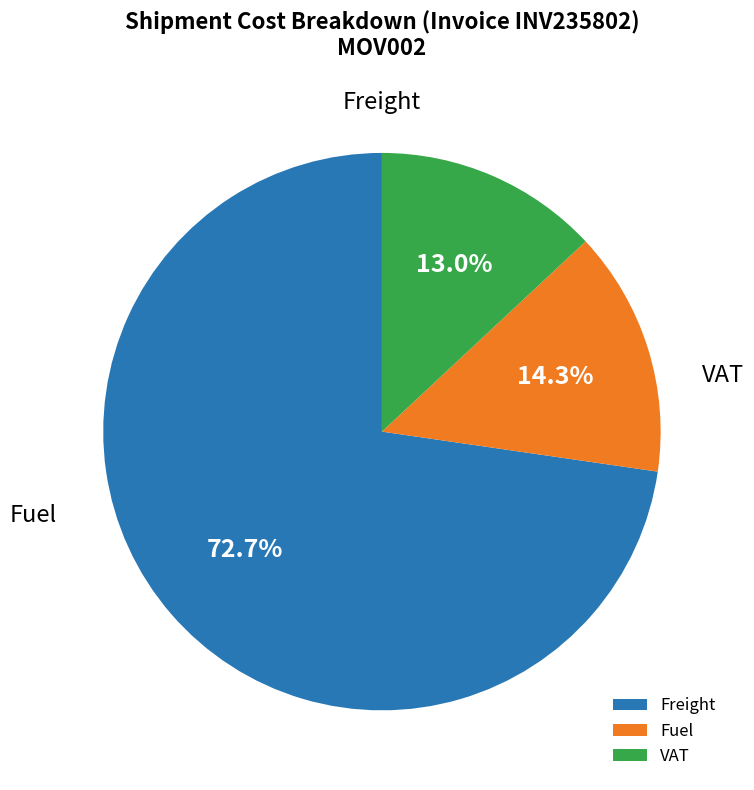

Is there a majority slice in this chart?

Yes